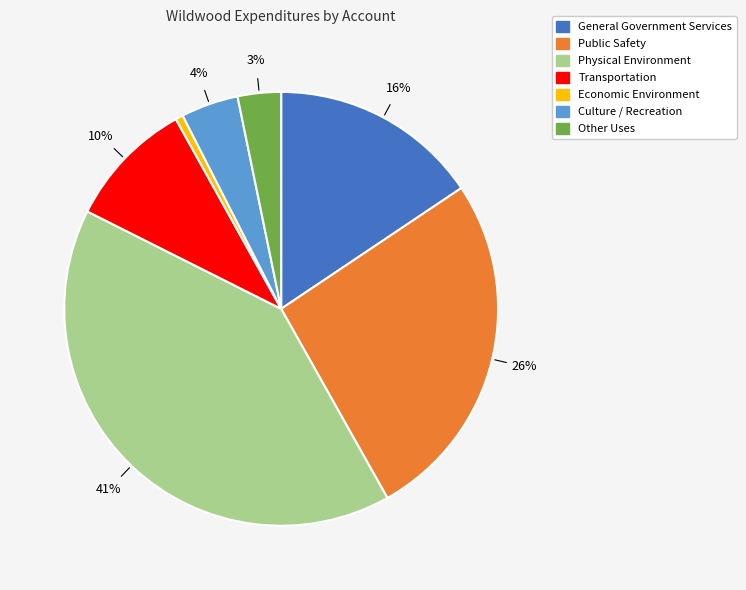

Between Physical Environment and Culture / Recreation, which is larger?

Physical Environment